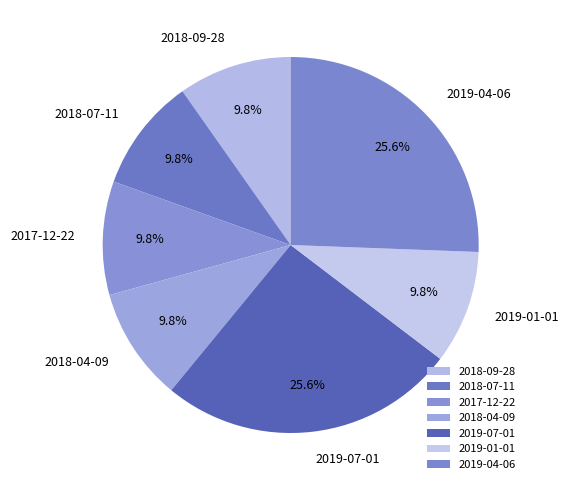

How many segments does this pie chart have?

7